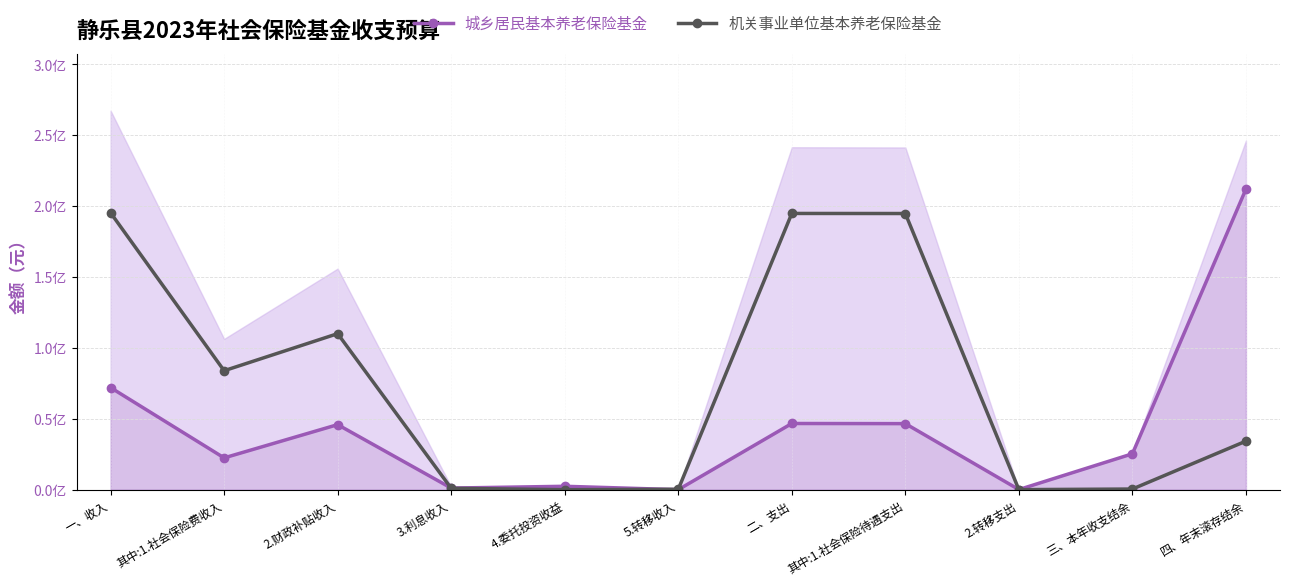

What is the difference between the maximum and second lowest values in the 城乡居民基本养老保险基金 series?

211830445.9